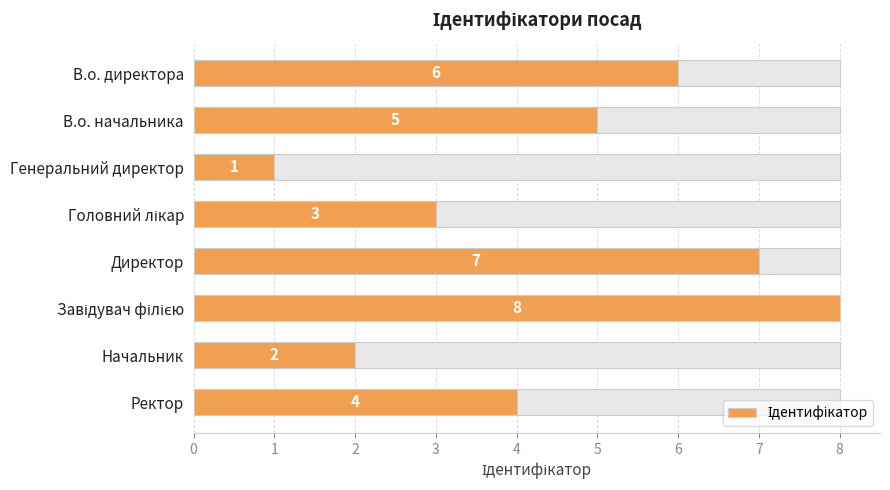

Rank the categories by value from lowest to highest.

Генеральний директор, Начальник, Головний лікар, Ректор, В.о. начальника, В.о. директора, Директор, Завідувач філією